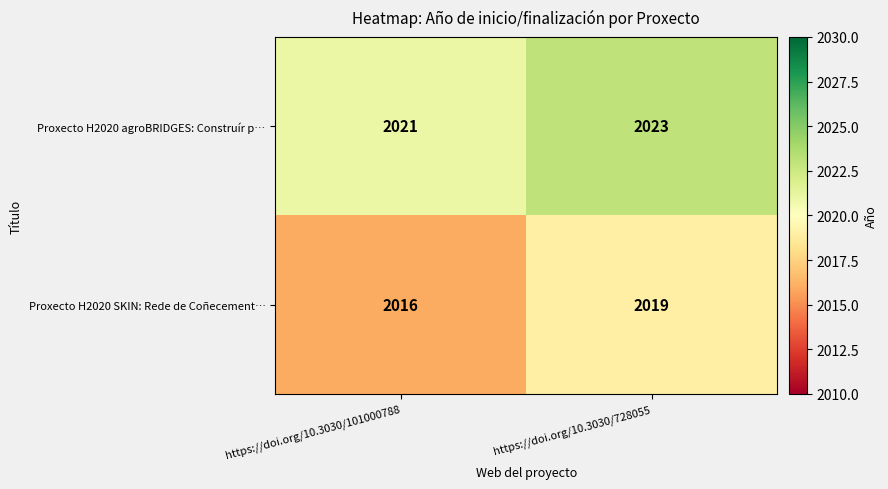

At how many categories does at least one series exceed 2020?

2